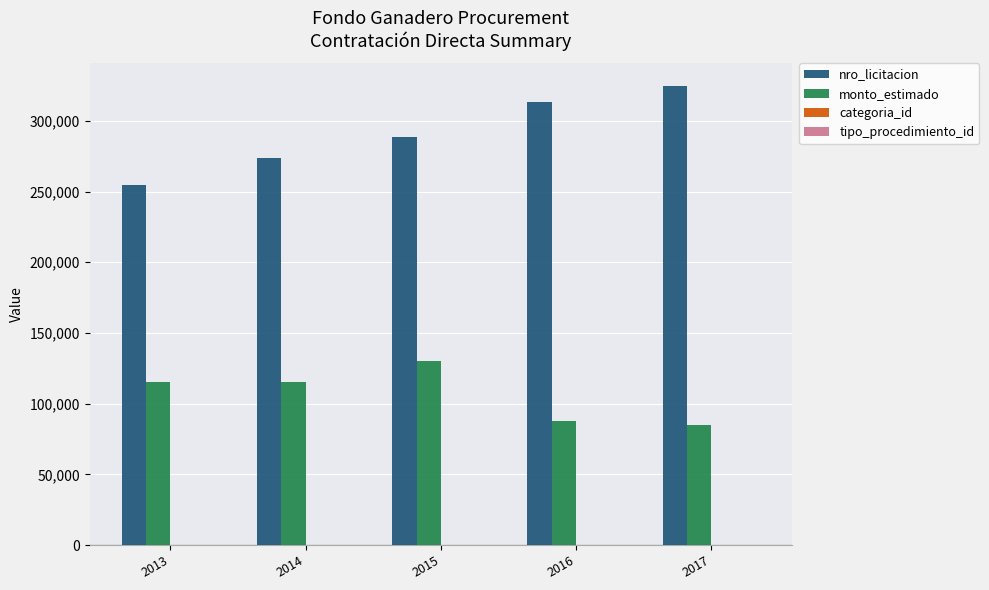

Which series has the largest total across all categories?

nro_licitacion